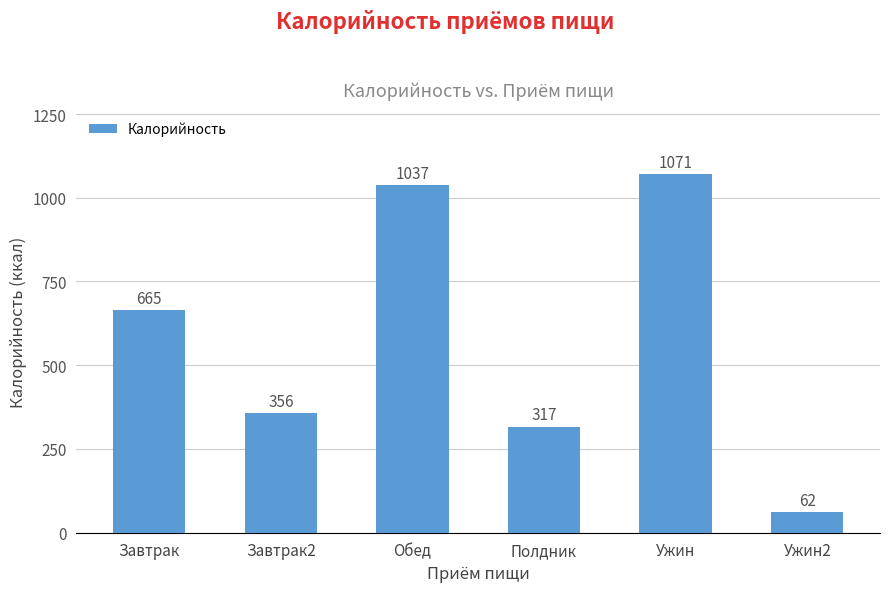

What is the label of the 3rd bar from the left?

Обед